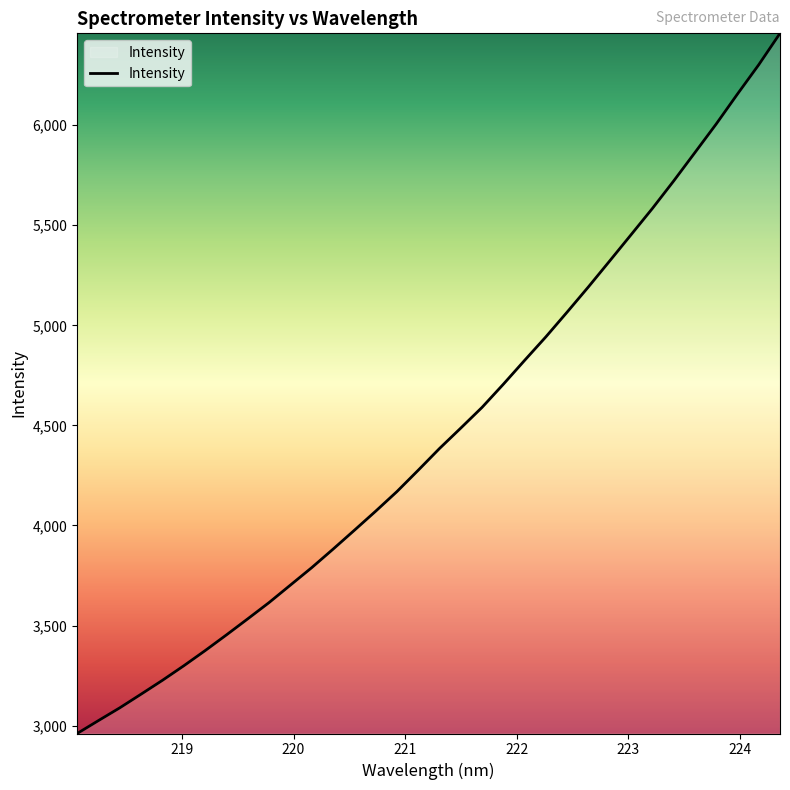

What is the minimum value shown in the chart?

2960.4